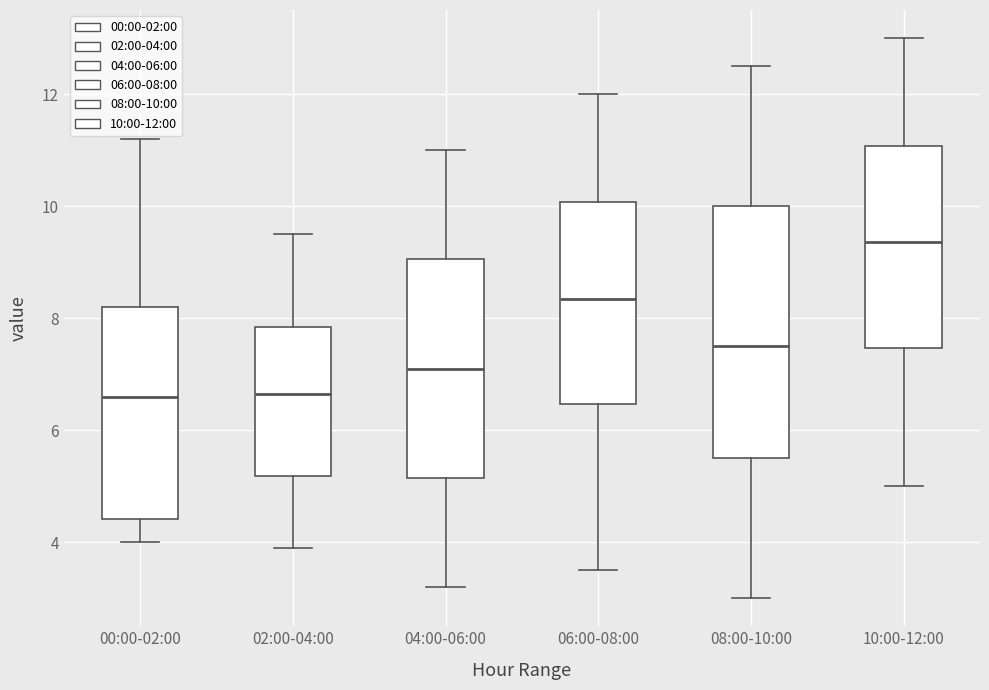

Comparing the boxes themselves (not the whiskers), which one is the tallest?

08:00-10:00